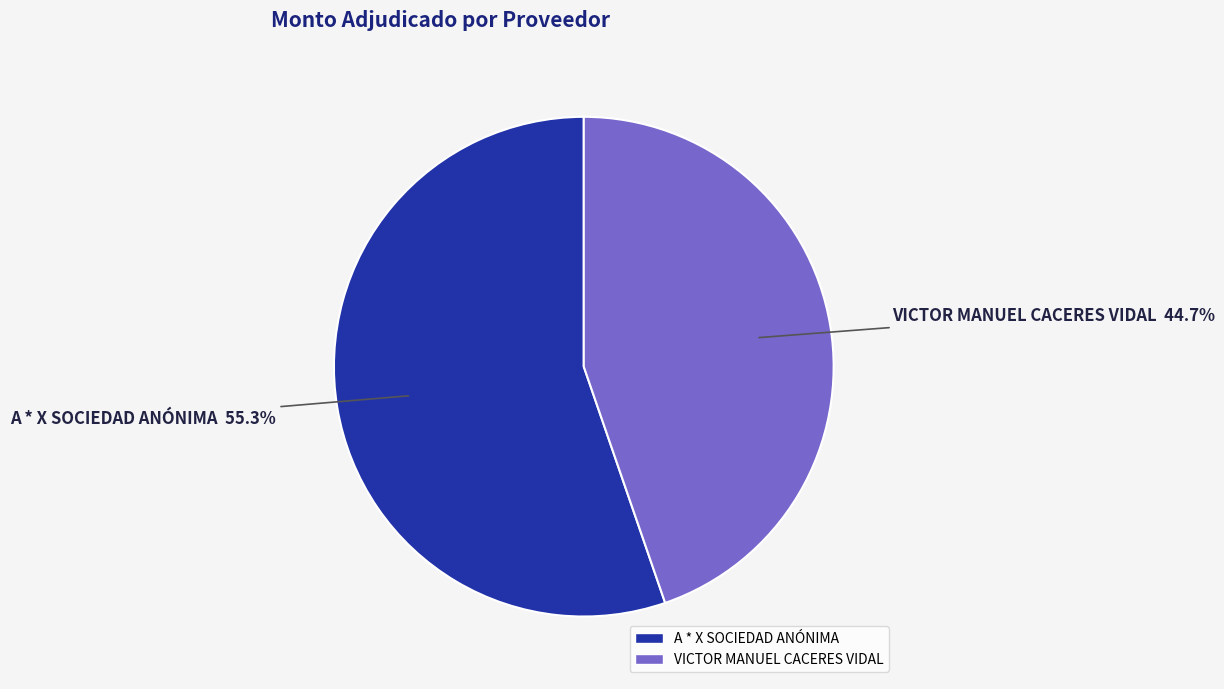

How many segments does this pie chart have?

2